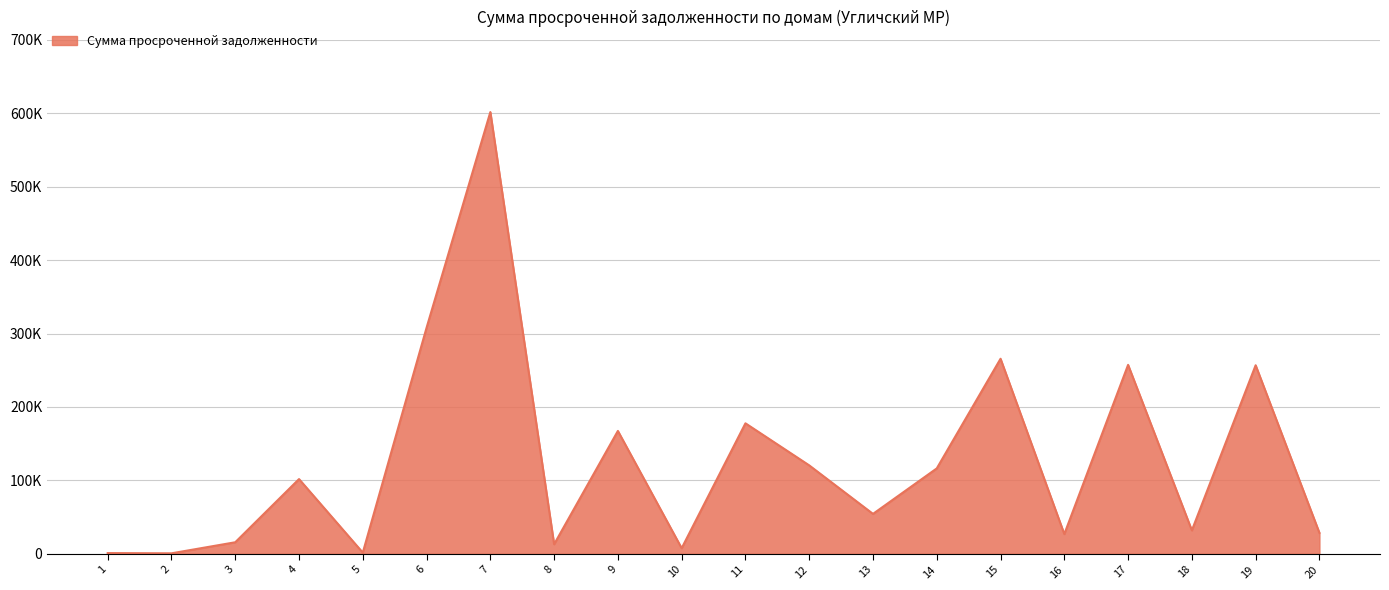

The chart shows a value of 116275.8 at 14. True or false?

True